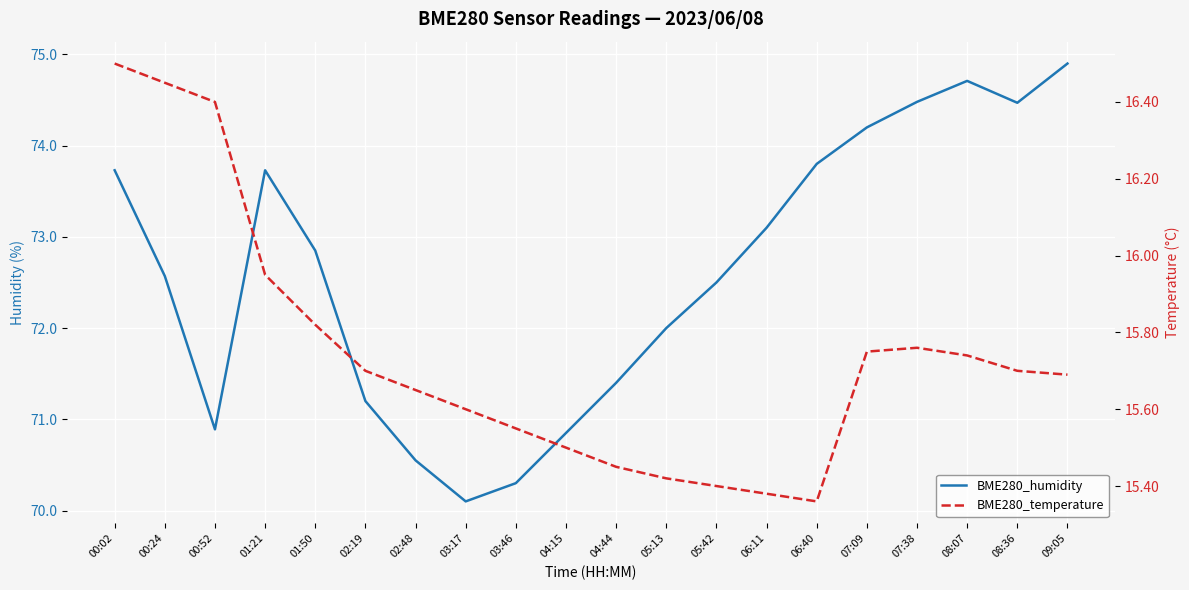

The value of BME280_humidity at 02:48 is 70.5. True or false?

True